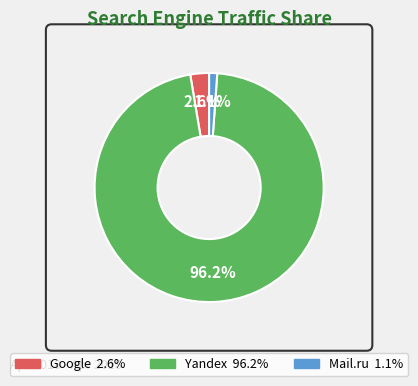

Is there any slice that represents more than half of the pie?

Yes